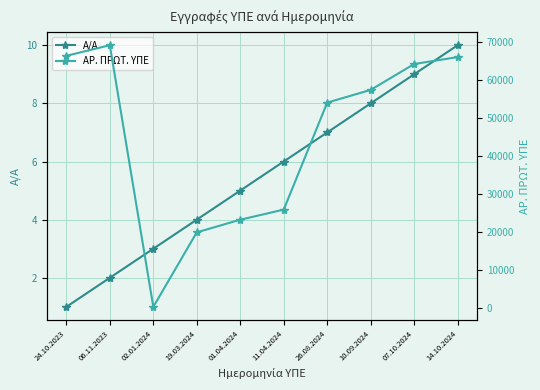

The Α/Α series shows 5 at 01.04.2024. True or false?

True